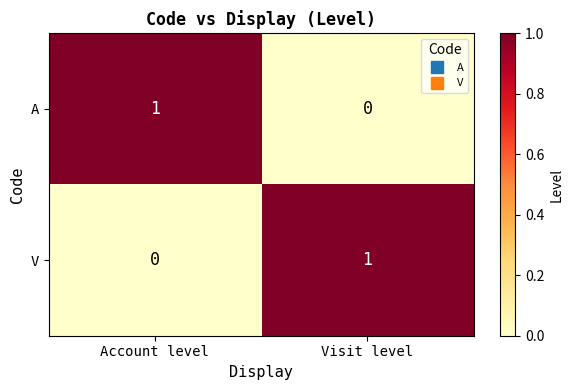

The value of V at Account level is 1. True or false?

False